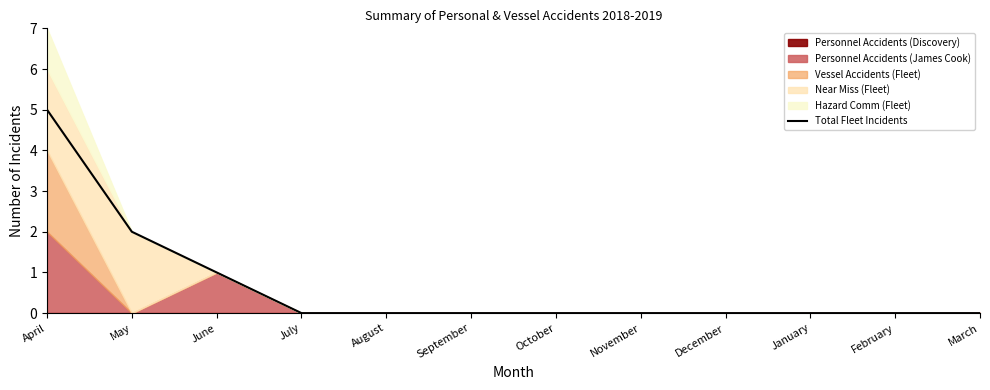

What is the greatest value displayed?

5